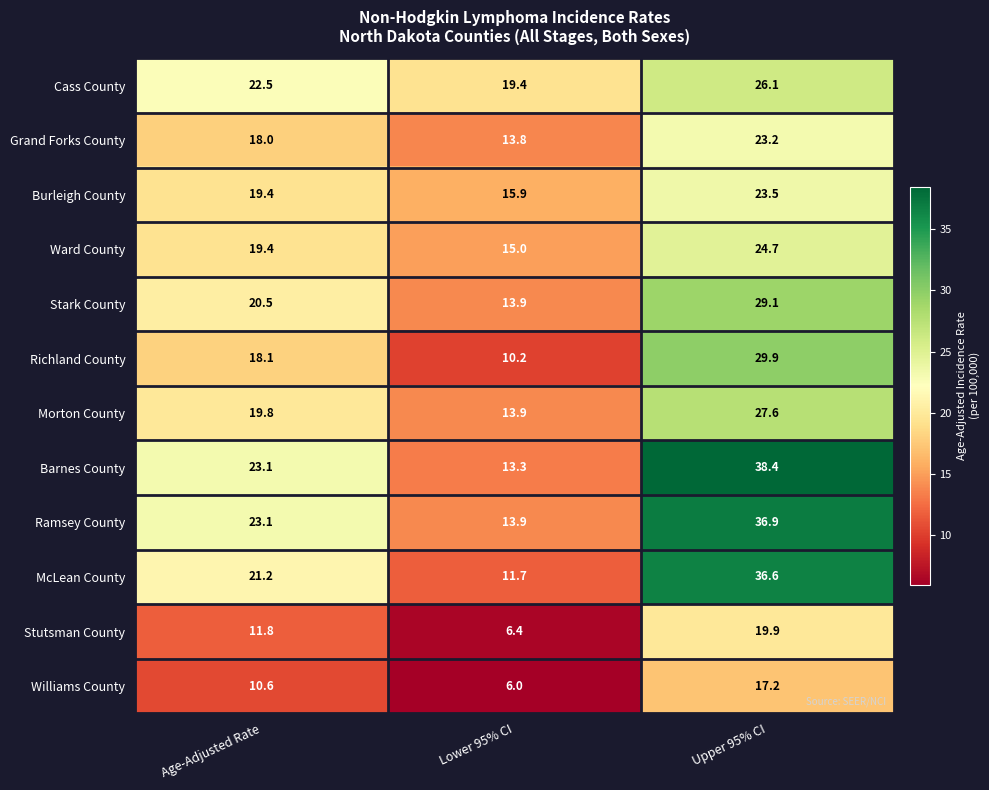

Which series has the largest range (max minus min)?

Barnes County